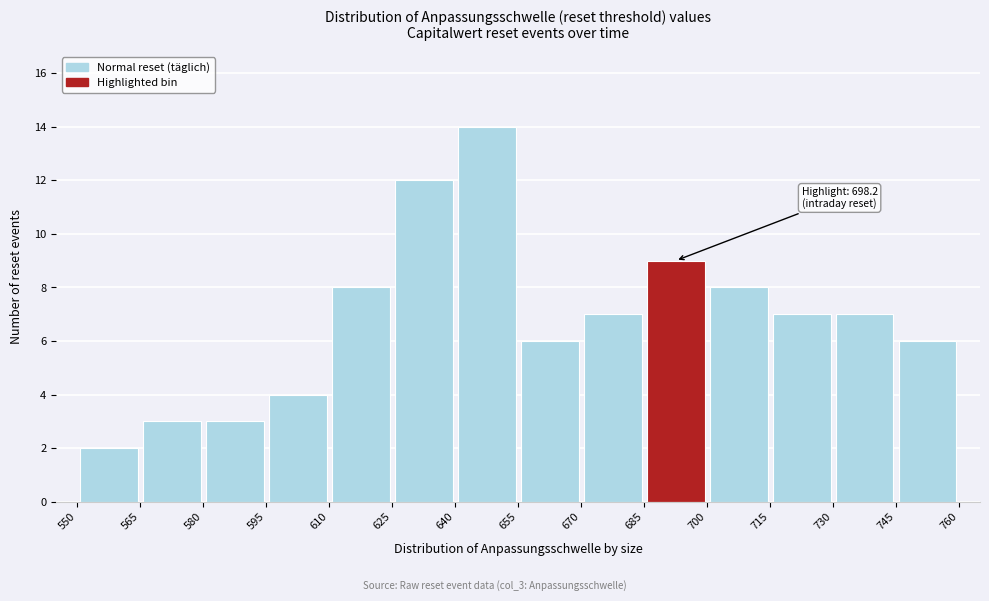

Which range on the x-axis has the tallest bar?

640 to 655